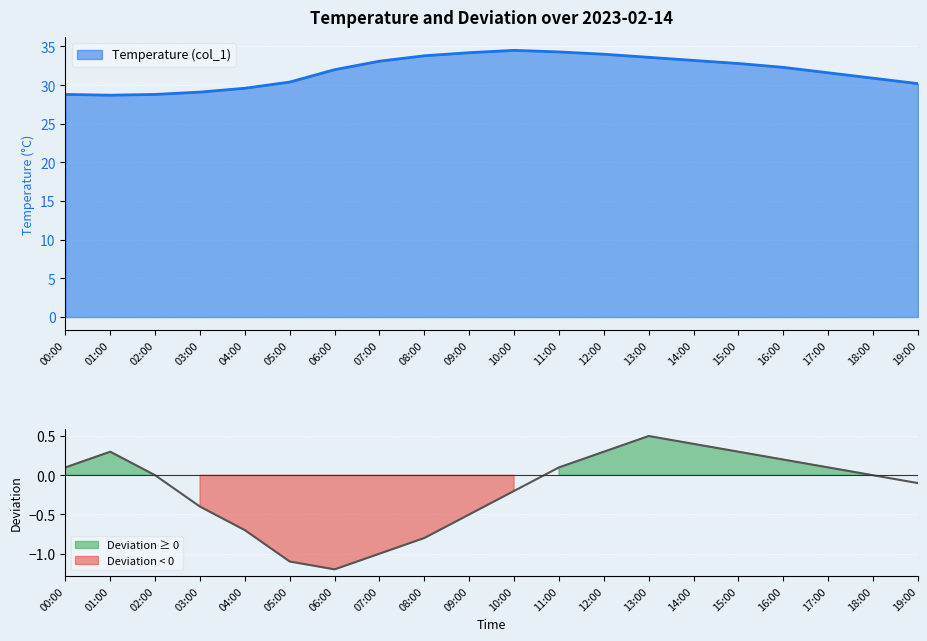

Reading right to left, list all the values displayed in this chart.

Temperature (col_1): 30.2	30.9	31.6	32.3	32.8	33.2	33.6	34.0	34.3	34.5	34.2	33.8	33.1	32.0	30.4	29.6	29.1	28.8	28.7	28.8
Deviation (col_2): -0.1	0.0	0.1	0.2	0.3	0.4	0.5	0.3	0.1	-0.2	-0.5	-0.8	-1.0	-1.2	-1.1	-0.7	-0.4	0.0	0.3	0.1